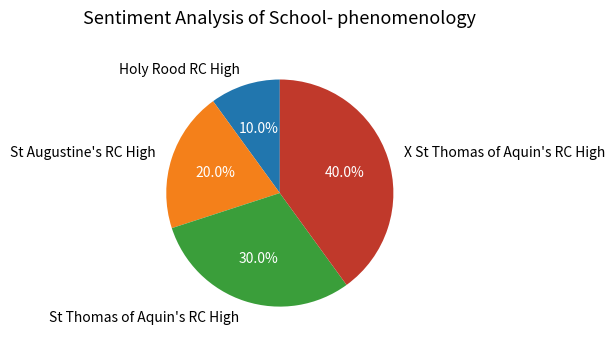

Which slice is the smallest?

Holy Rood RC High